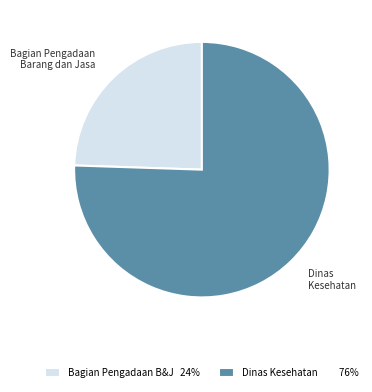

The Dinas Kesehatan slice represents 76% of the pie. True or false?

True